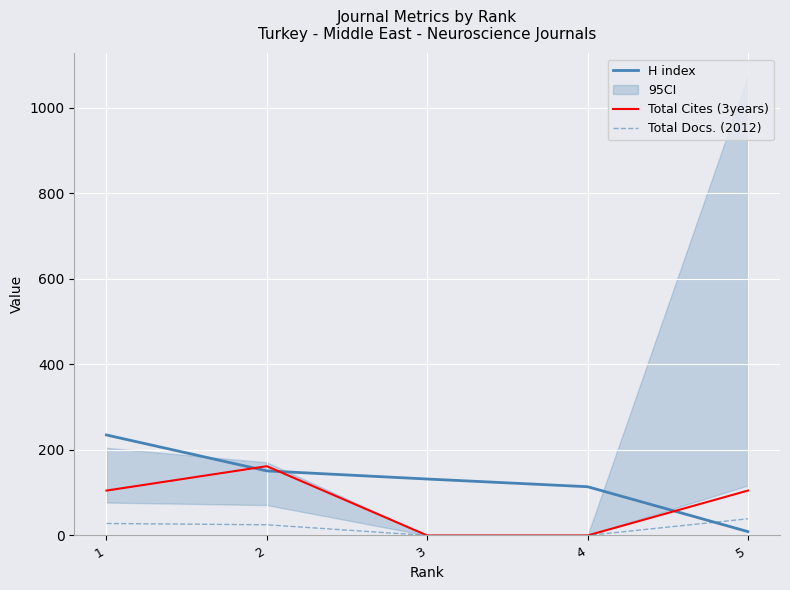

The value of Total Cites (3years) at 1 is 164. True or false?

False